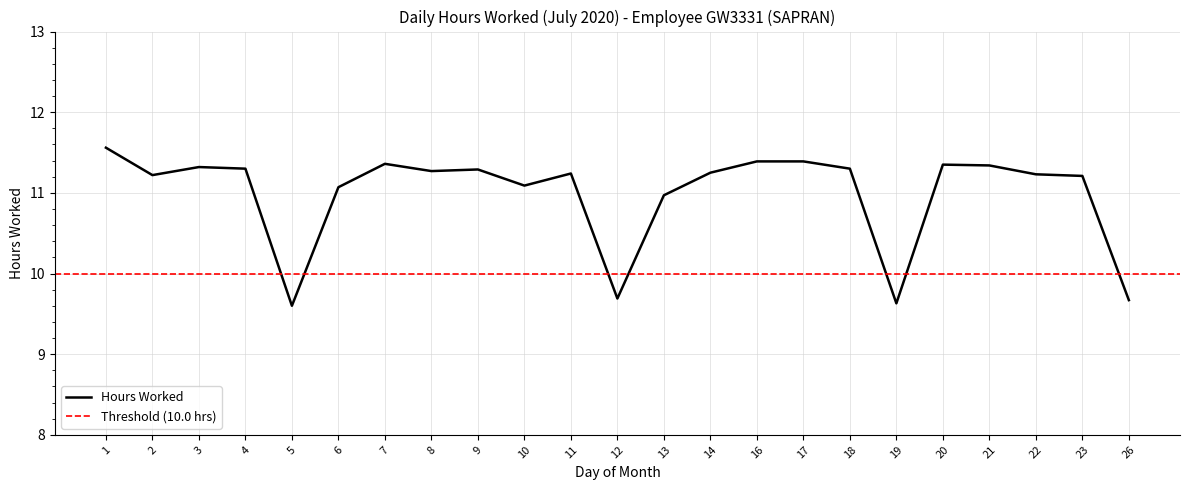

What is the greatest value displayed?

11.6